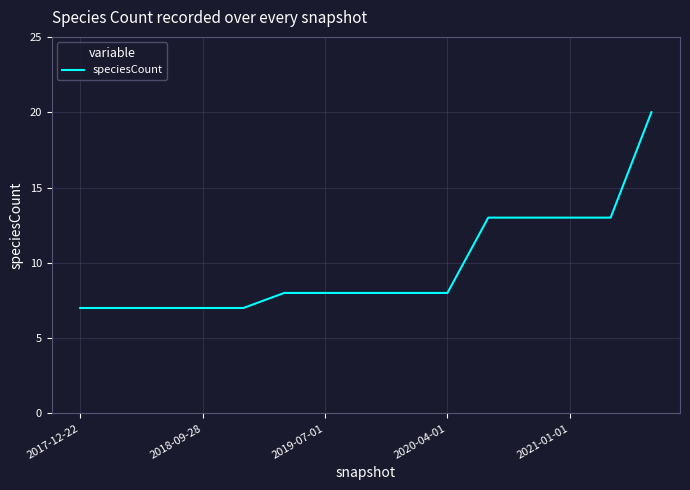

What is the difference between the maximum and minimum values?

13